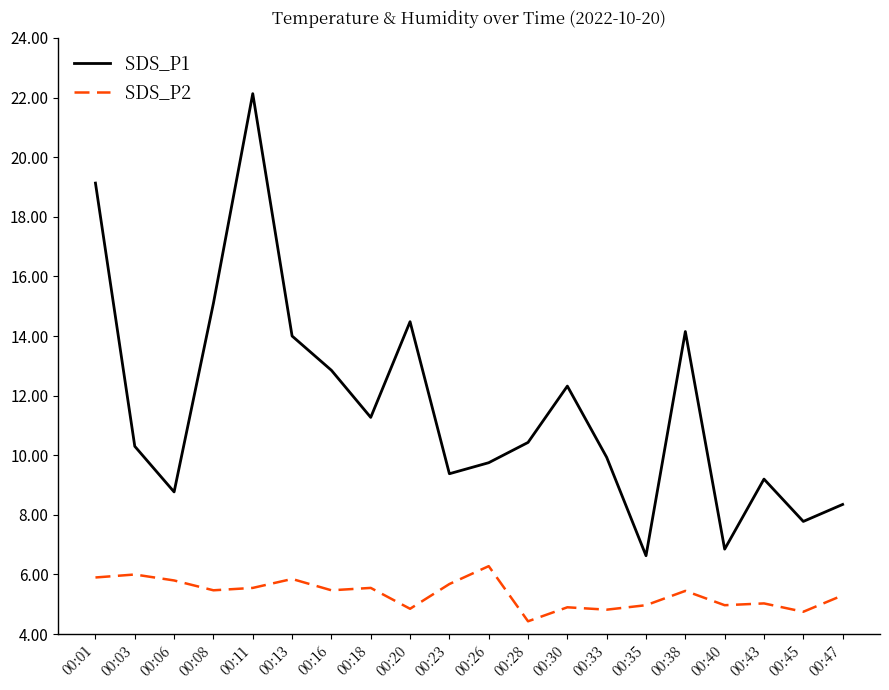

What is the approximate value of SDS_P1 at 00:45?

7.8